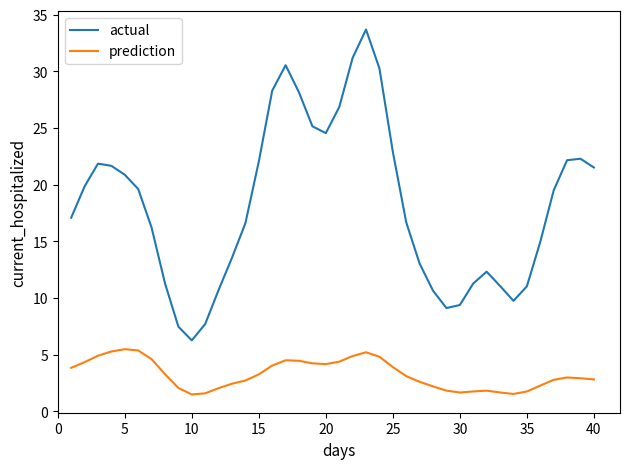

What is the highest value of the actual series?

33.7